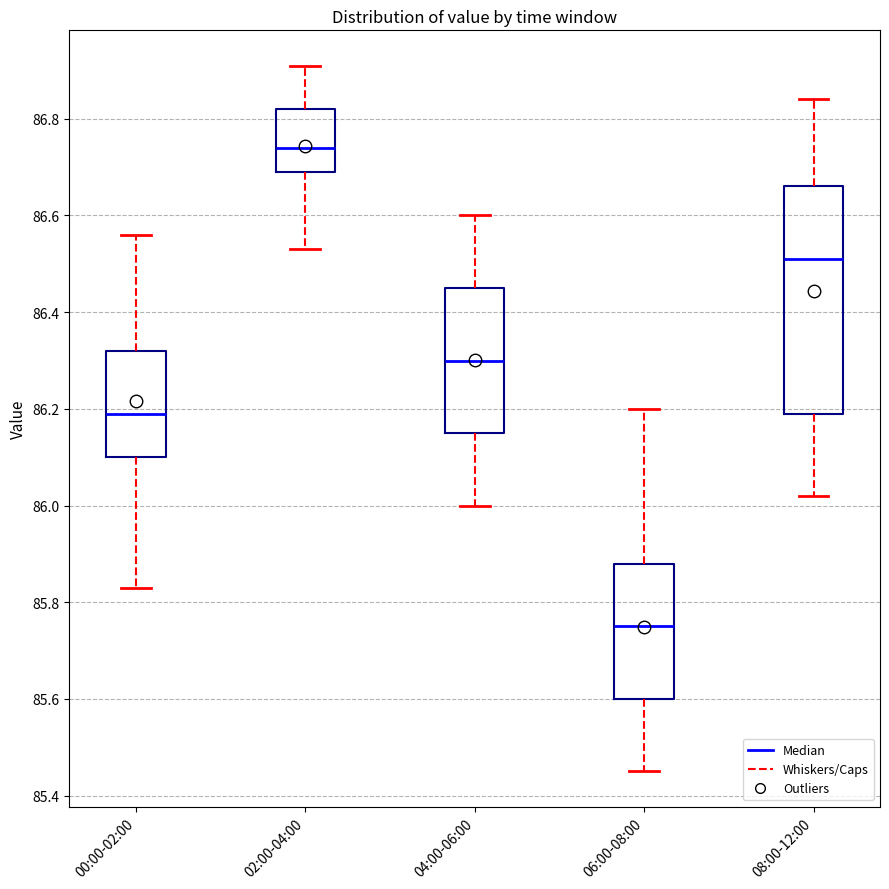

Which box's median line is the highest?

02:00-04:00